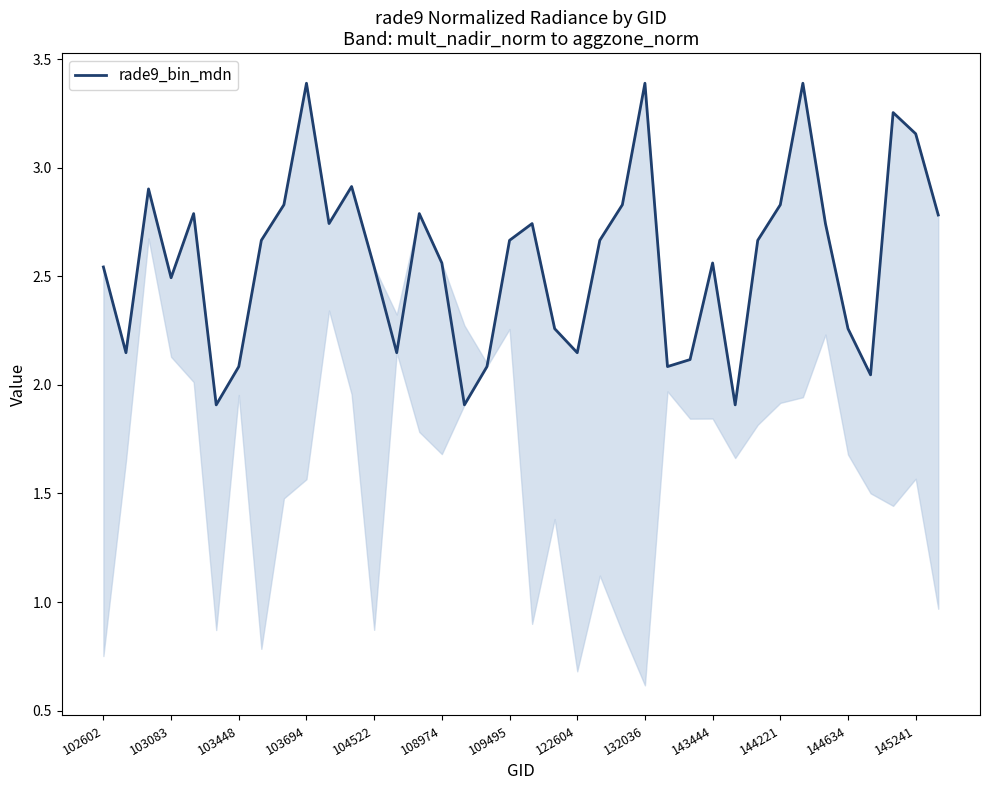

What is the value of the 5th point from the left?

2.8